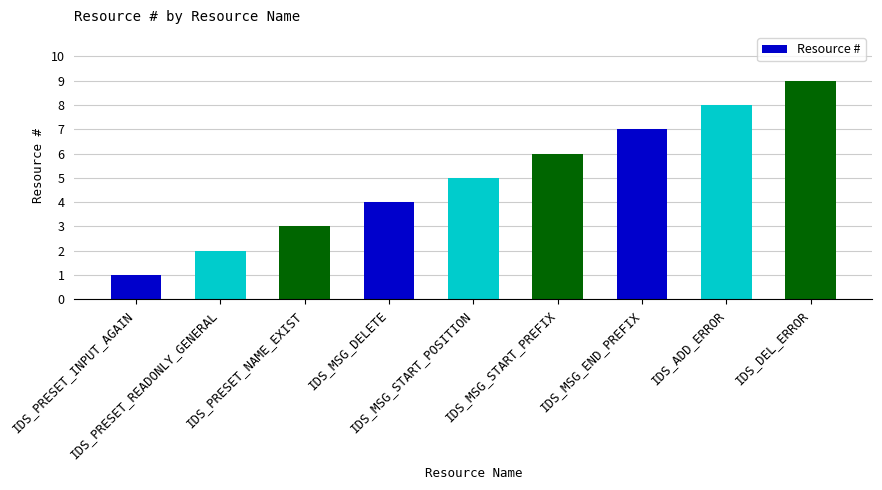

What is the difference between the values at IDS_PRESET_NAME_EXIST and IDS_PRESET_READONLY_GENERAL?

1